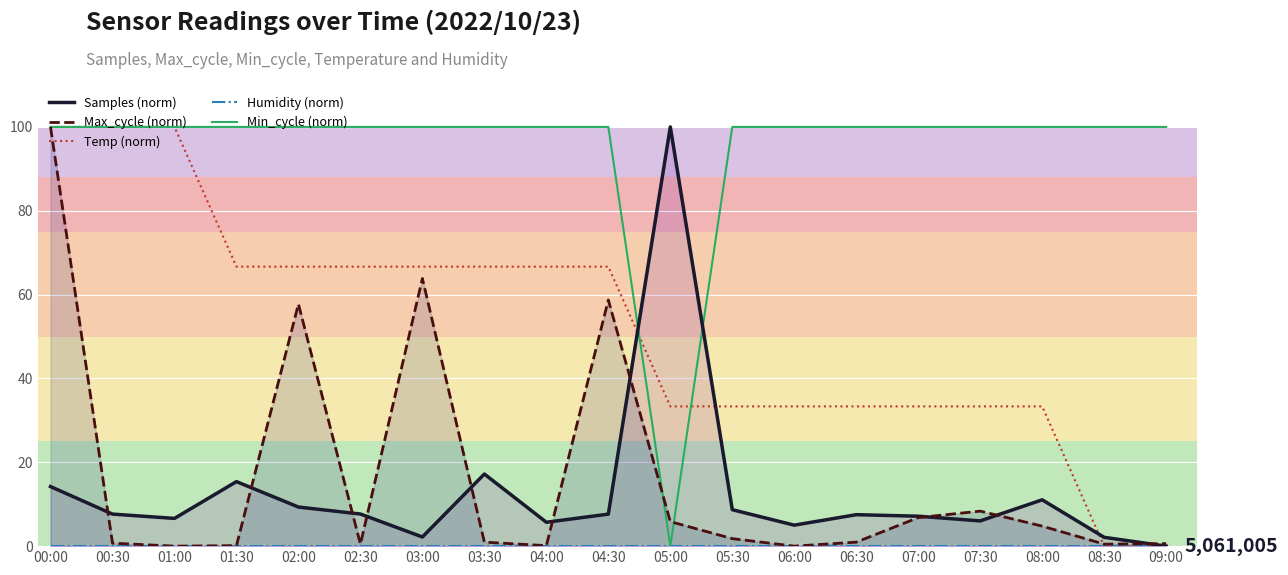

How many values in Temp (norm) are above zero?

17